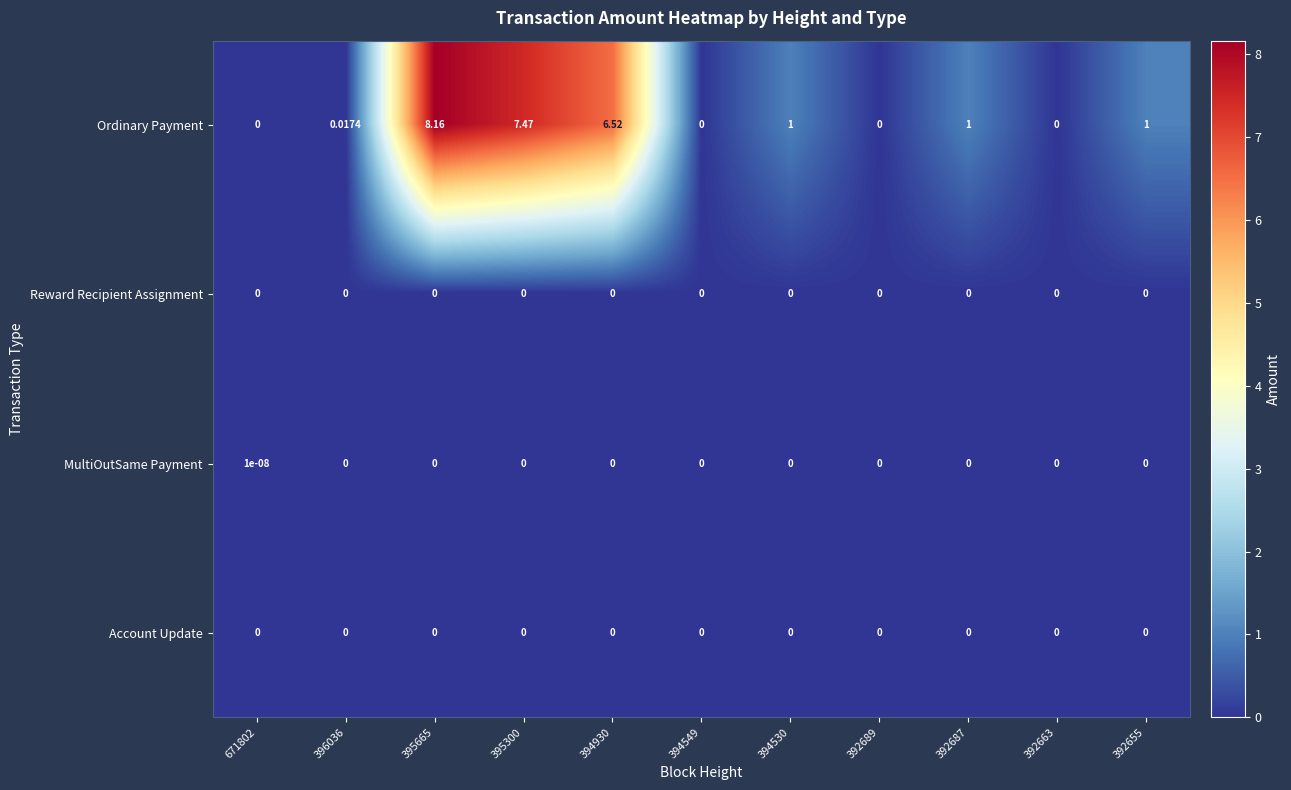

Which series has the largest total across all categories?

Ordinary Payment